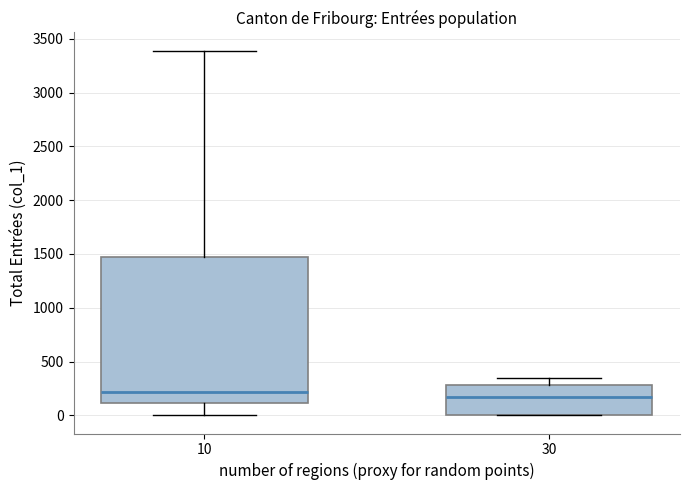

Where is the lower edge of the box at x = 30 on the y-axis? The values are not printed on the chart, so give them approximately, as read against the axis.

0